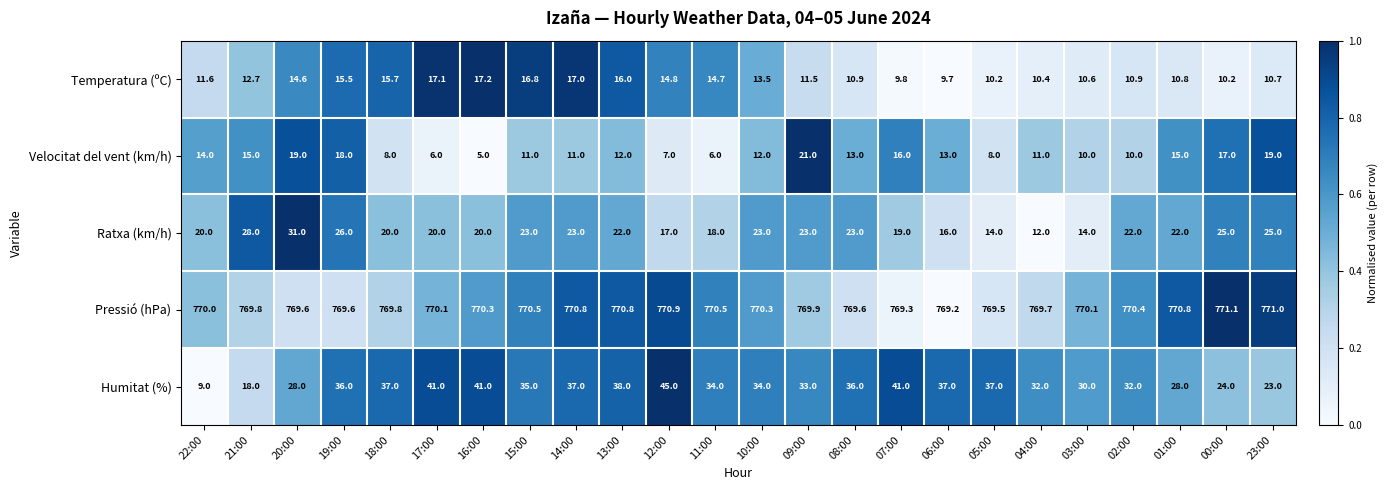

Which series has the largest total across all categories?

Pressió (hPa)